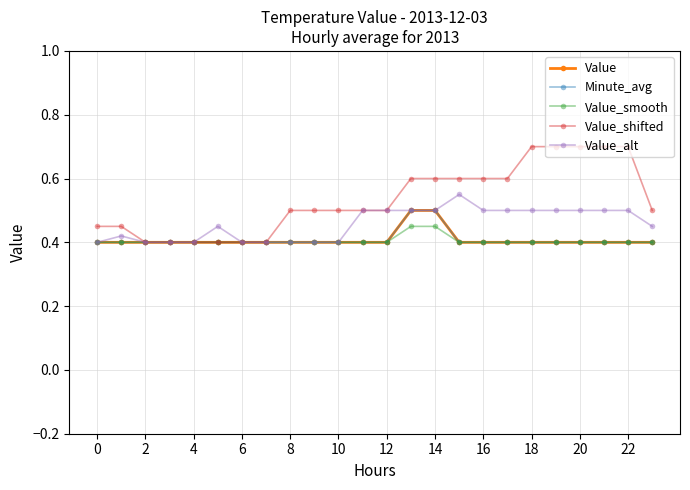

How many lines are shown in the chart?

5